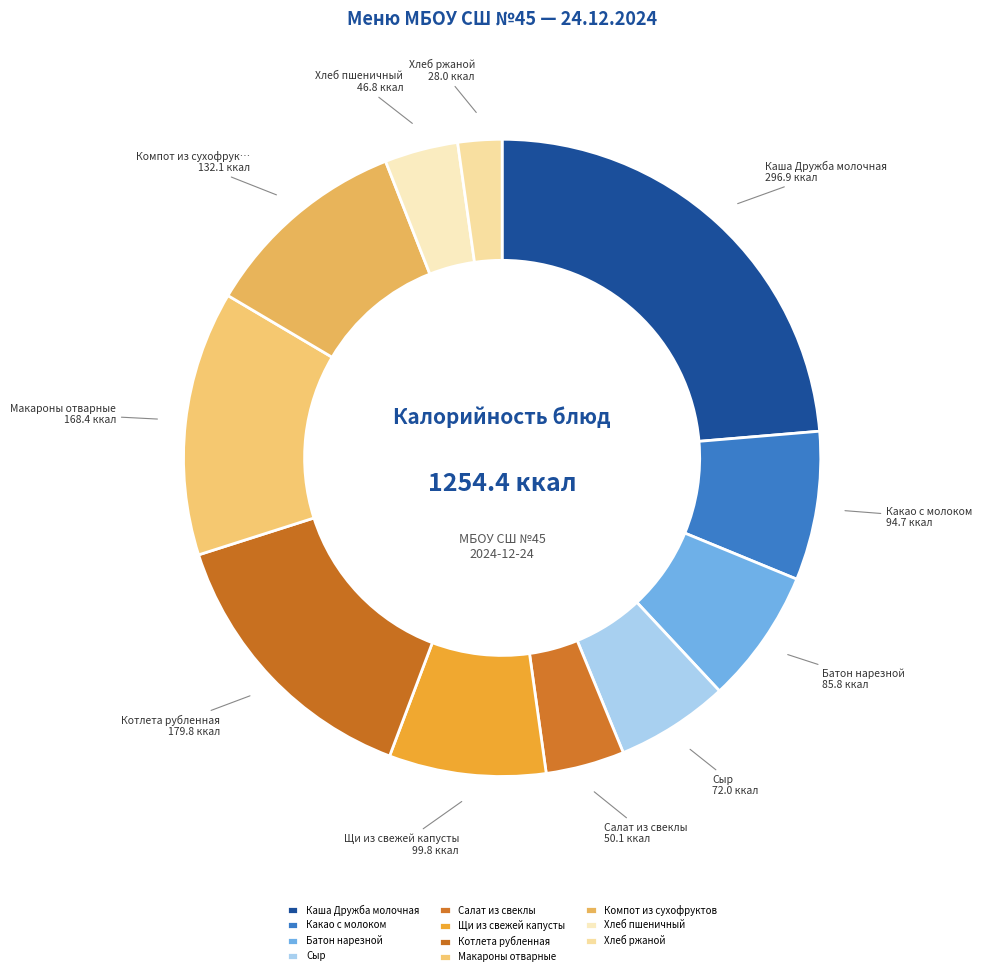

To the nearest percent, what percentage of the pie is Компот из сухофруктов?

11%